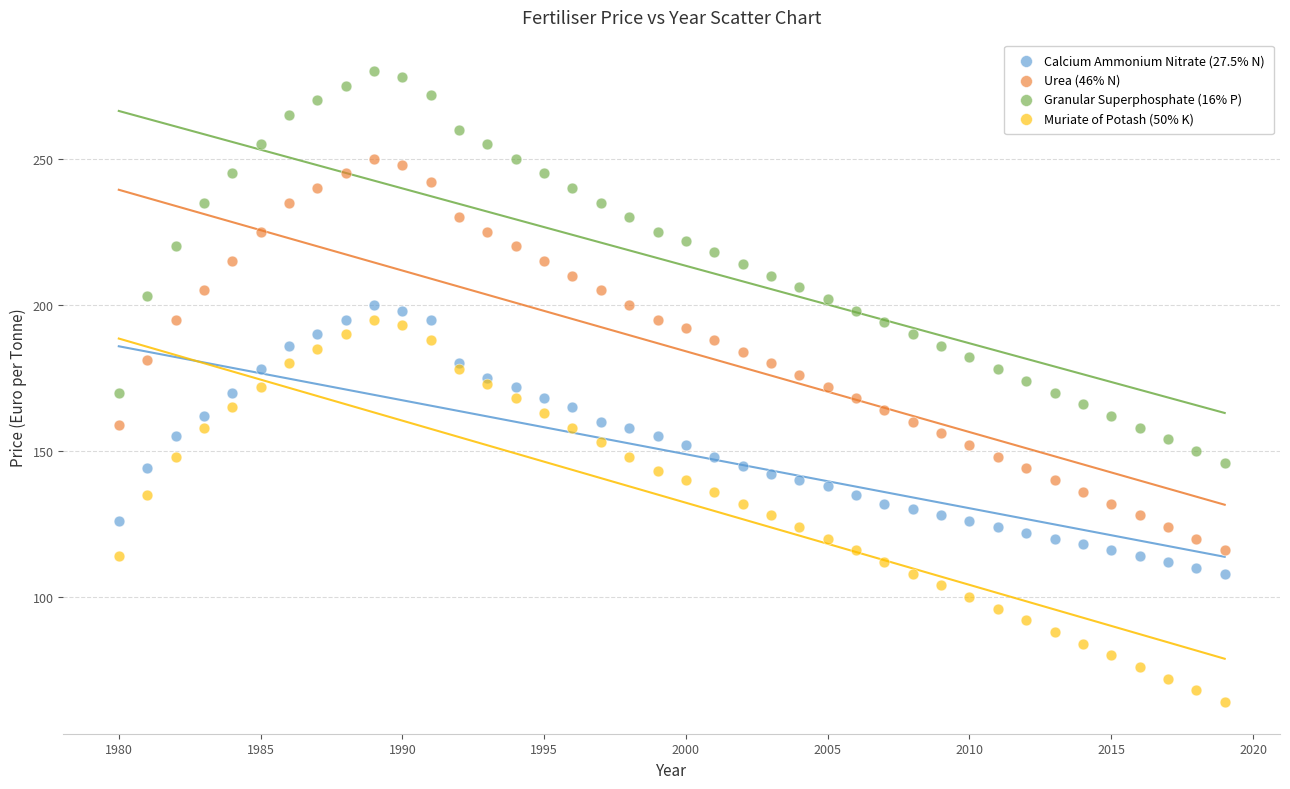

What is the X range (max minus min) for the scatter plot?

39